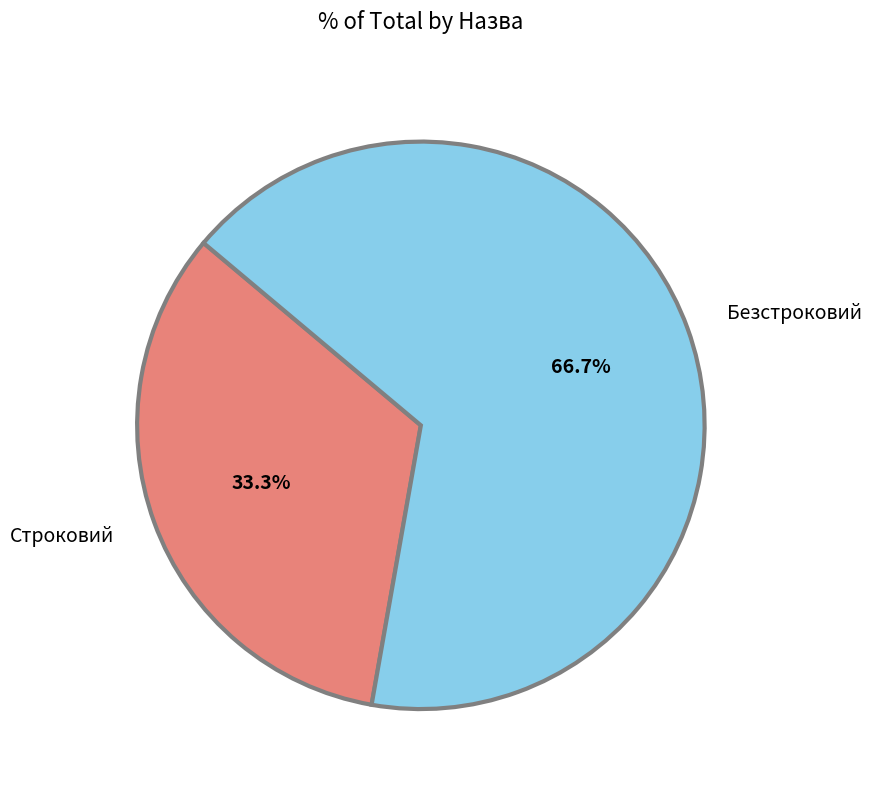

What percentage is the Безстроковий slice, to the nearest percent?

67%